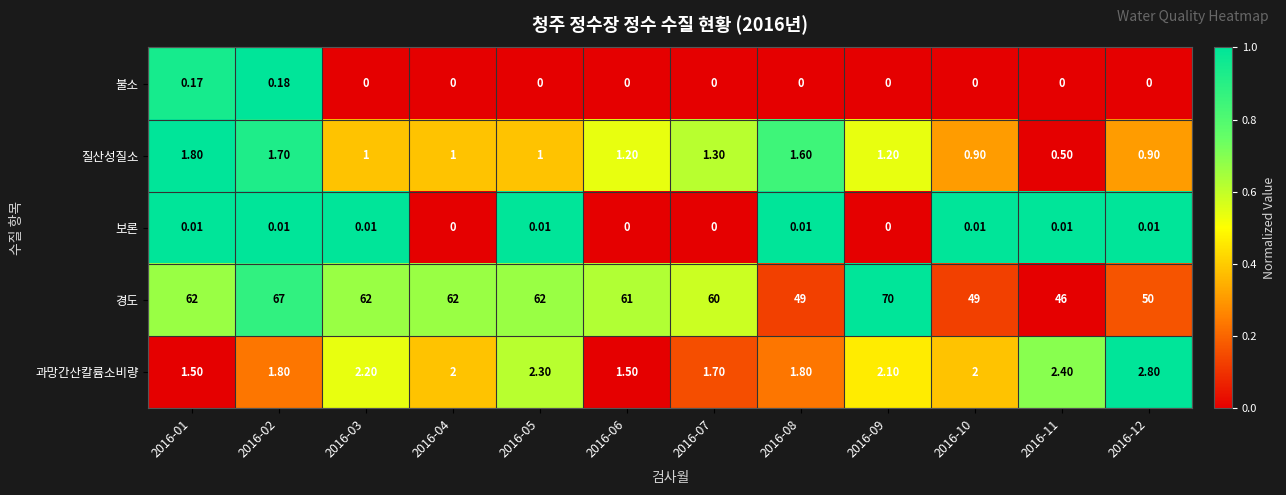

Rank the series by their maximum value, from lowest to highest.

보론, 불소, 질산성질소, 과망간산칼륨소비량, 경도